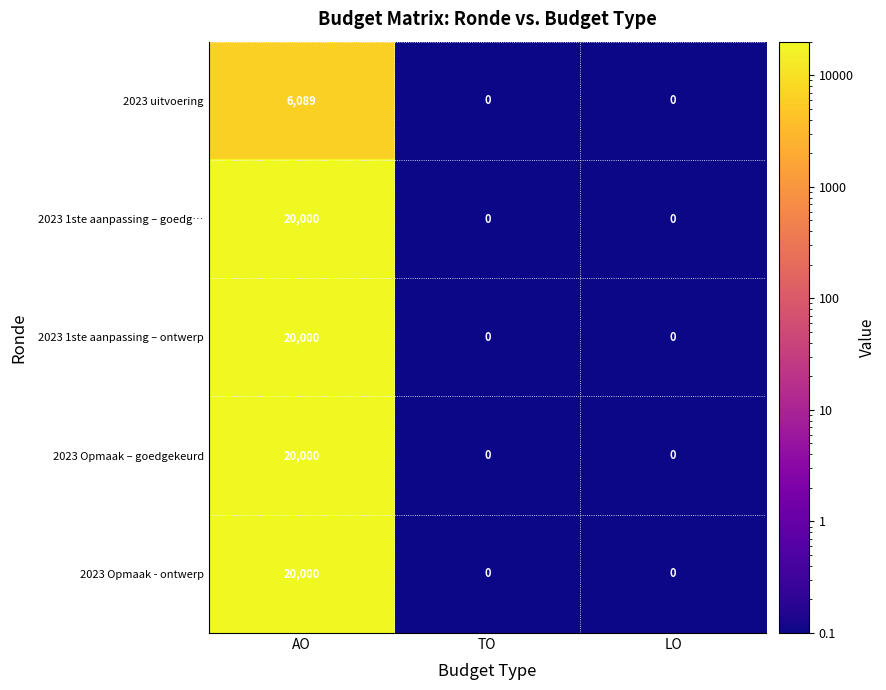

What is the spread (max minus min) of values at AO?

13911